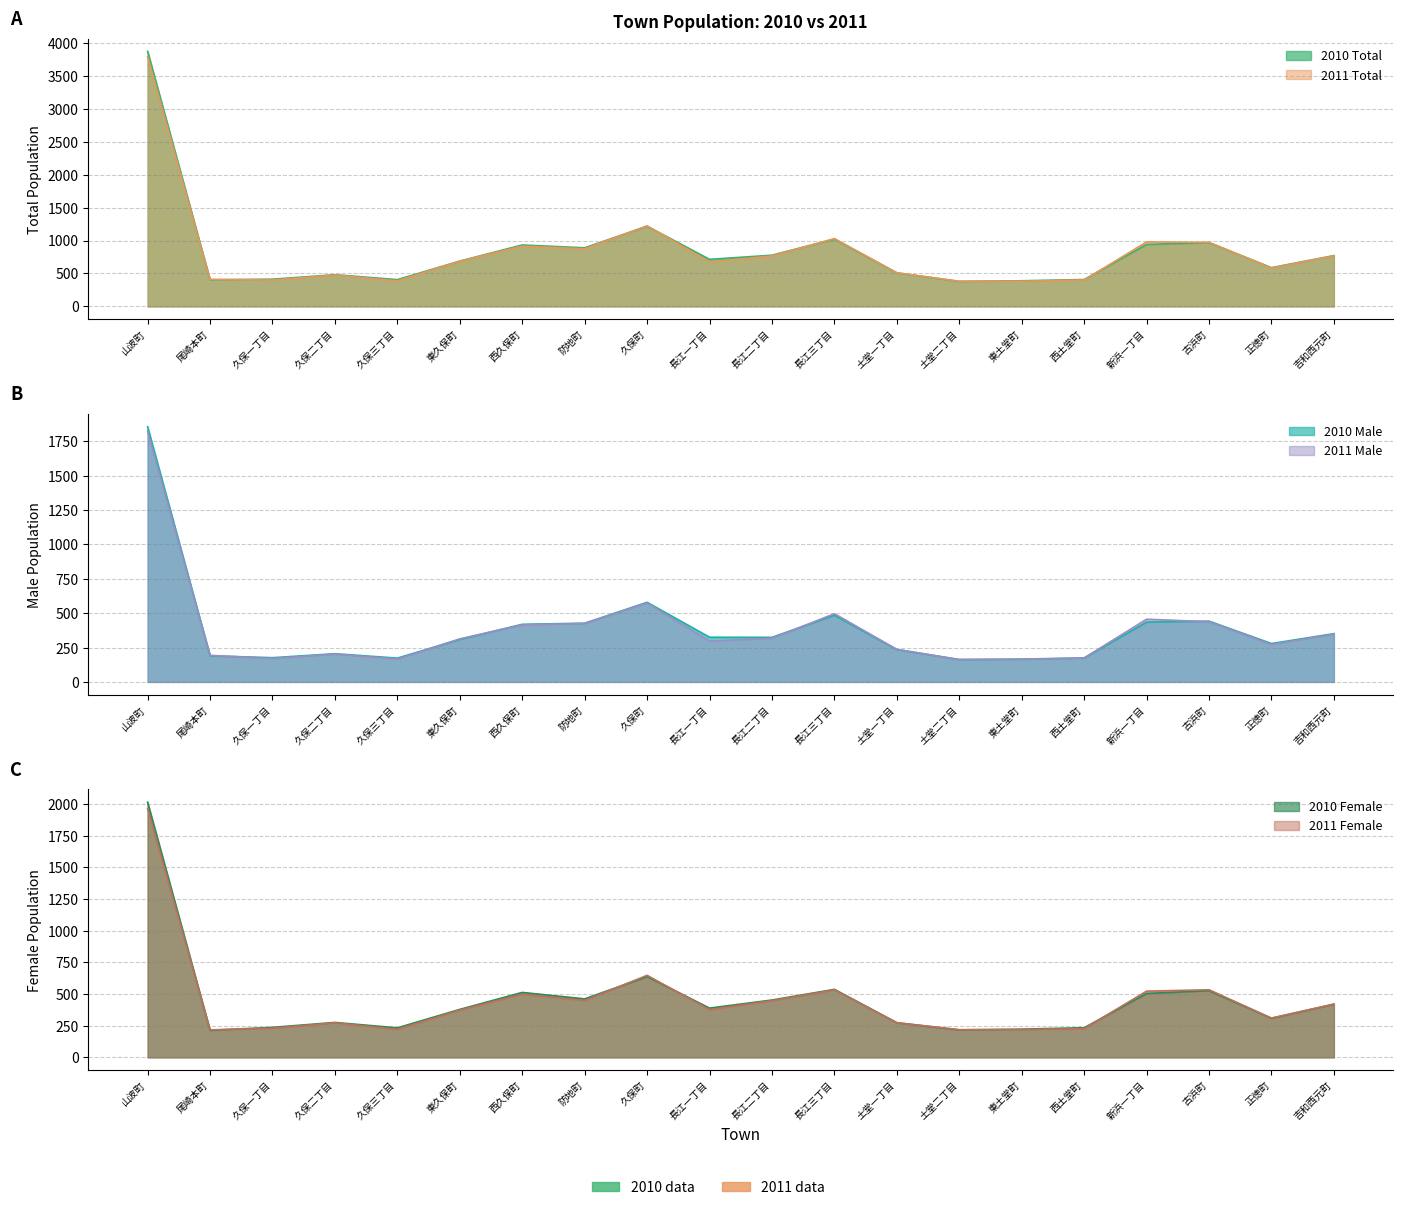

How many interior local valleys does the 2011 Female series have?

5